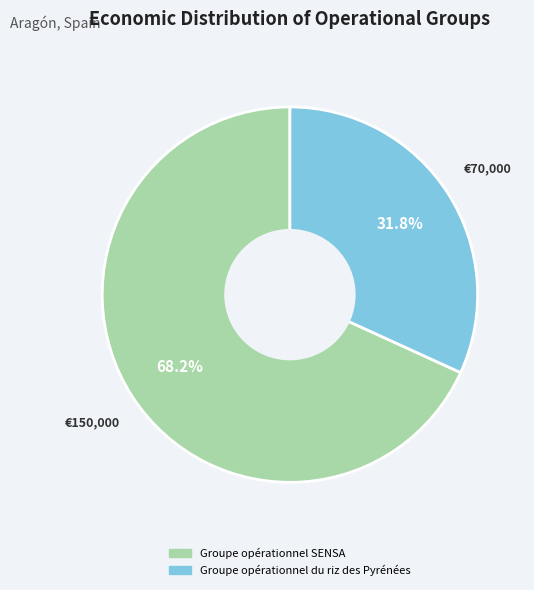

What is the largest slice in the pie chart?

Groupe opérationnel SENSA